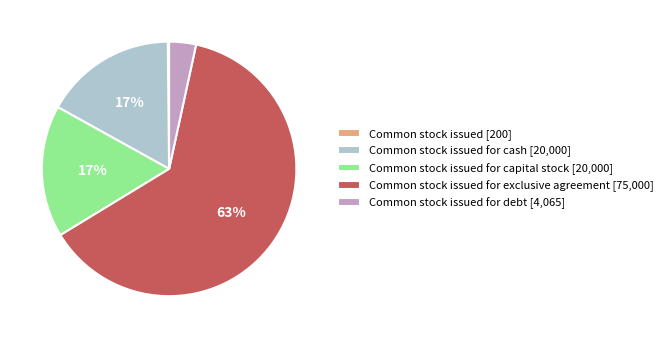

Which has a higher value, Common stock issued for cash [20,000] or Common stock issued for debt [4,065]?

Common stock issued for cash [20,000]